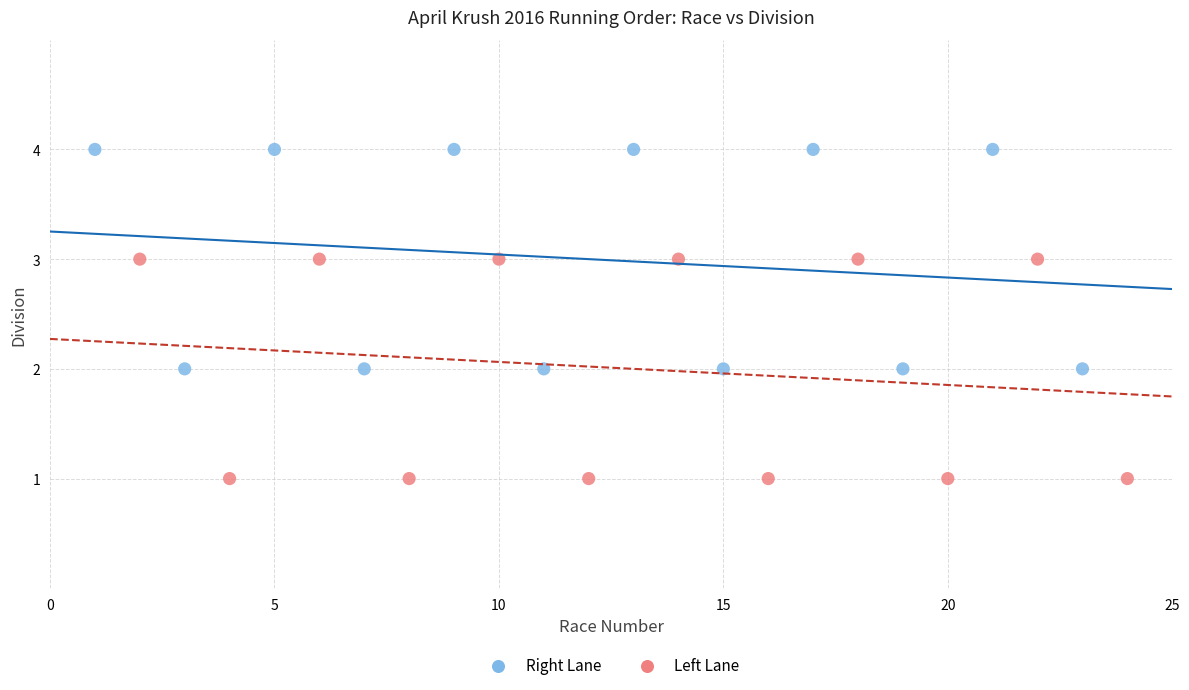

Which series contains the highest Y value?

Right Lane